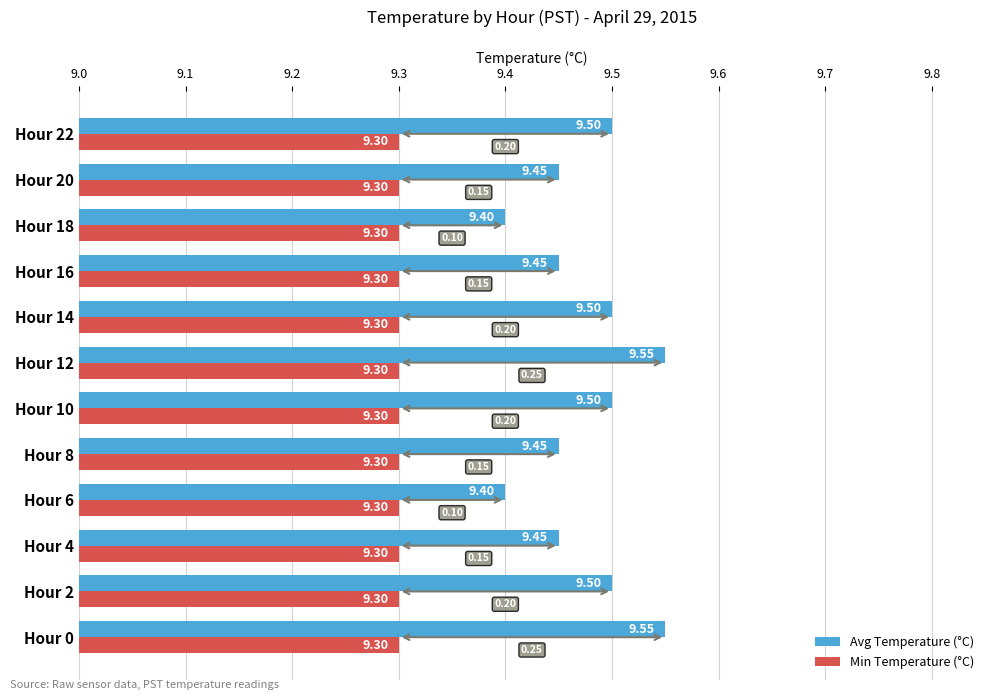

Which series has the widest spread of values?

Avg Temperature (°C)